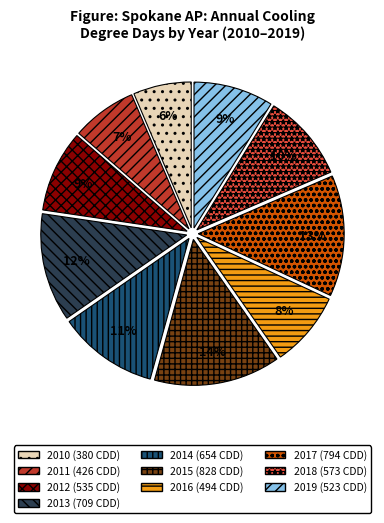

How many slices are in this pie chart?

10